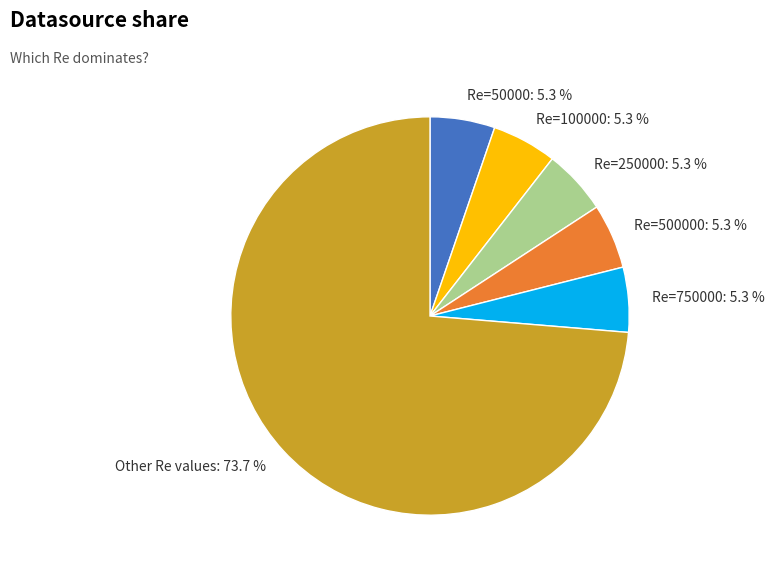

What is the majority slice?

Other Re values